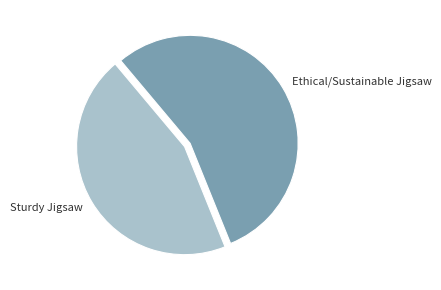

Which has a higher value, Ethical/Sustainable Jigsaw or Sturdy Jigsaw?

Ethical/Sustainable Jigsaw